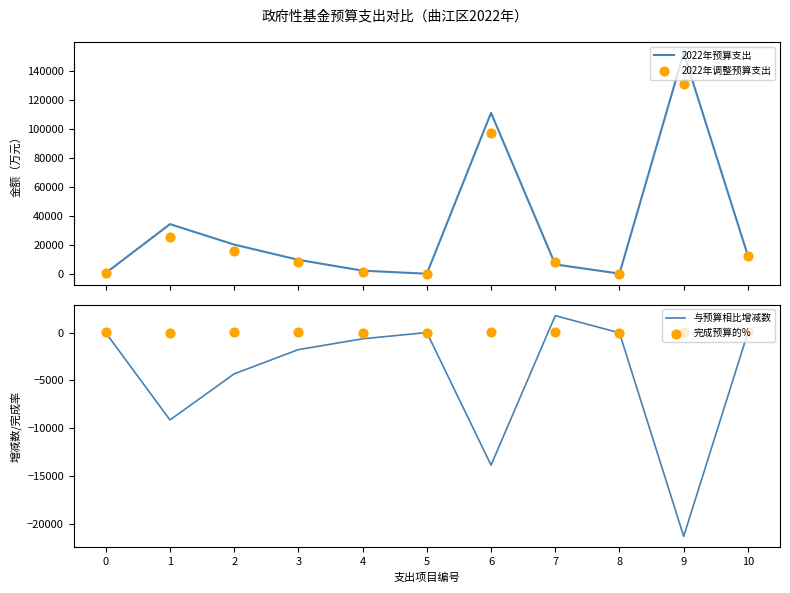

At which category is the sum across all series the highest?

9